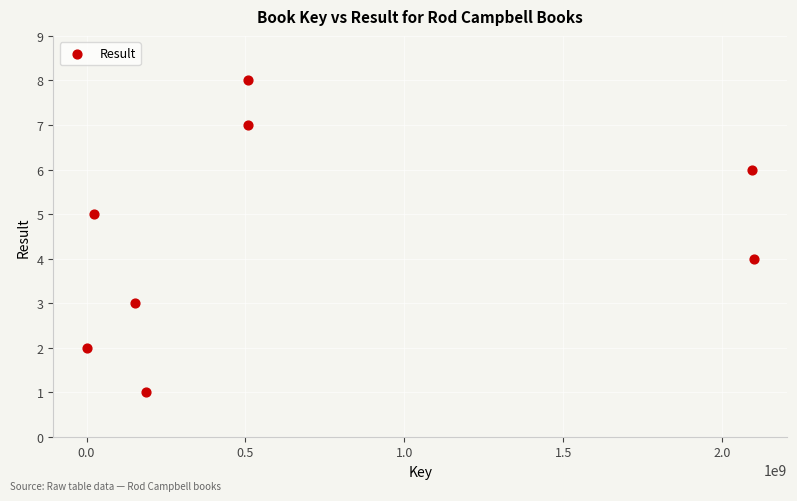

What is the range of Y values (max minus min)?

7